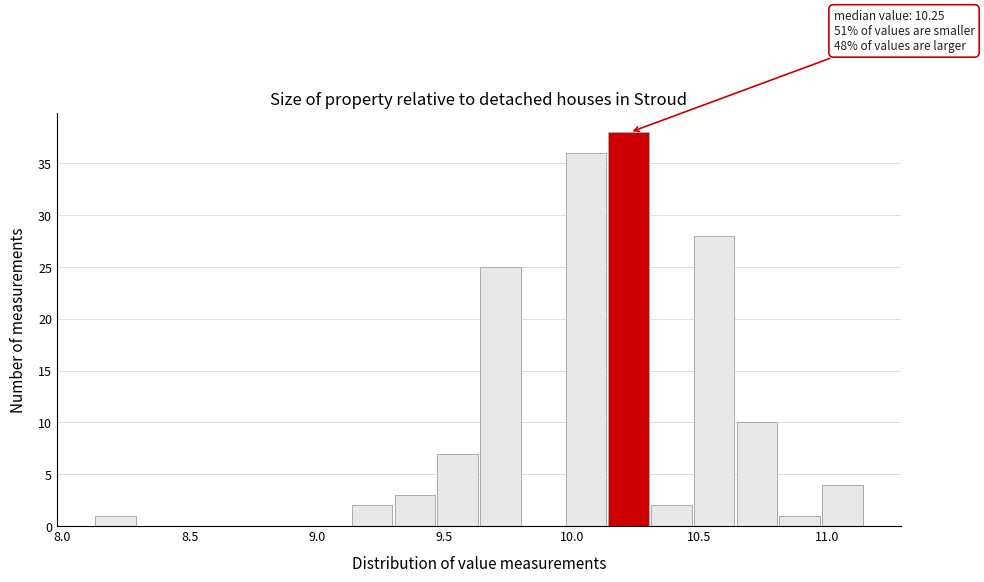

Around what value on the x-axis is the tallest bar? Give the approximate position of its centre, as read against the axis.

10.20